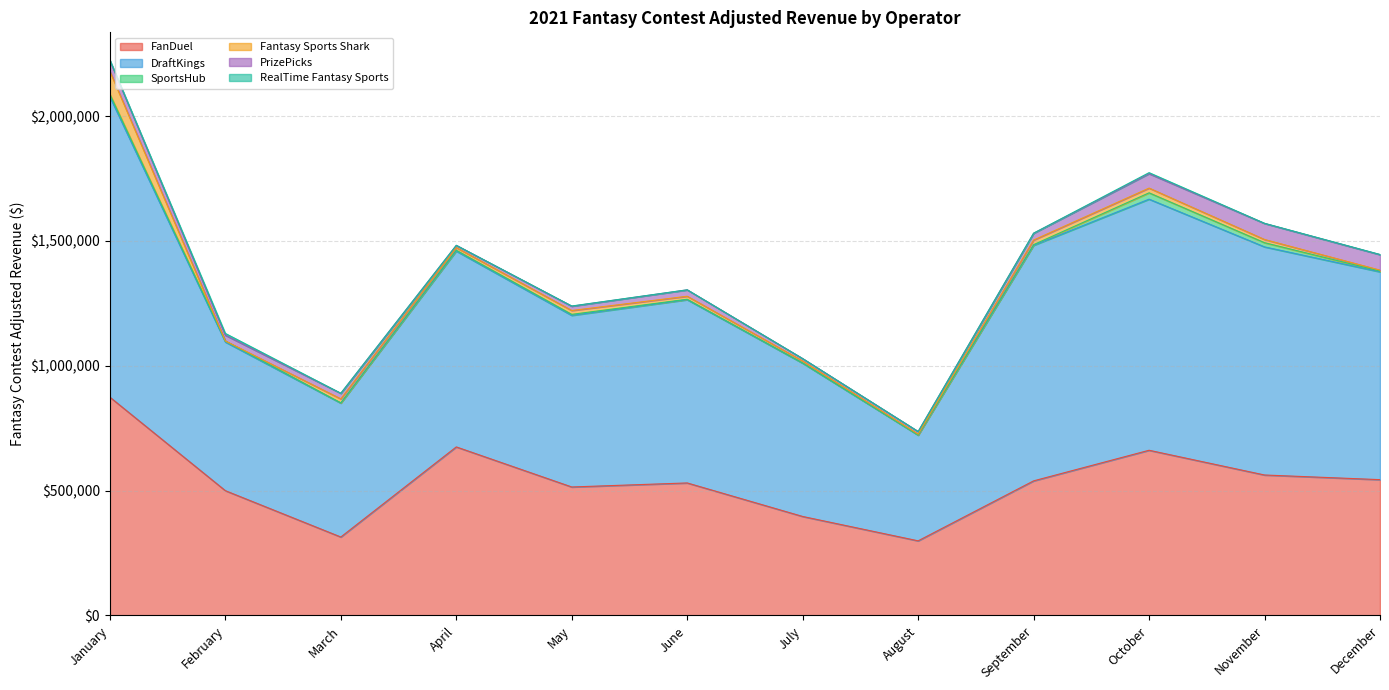

At how many categories does at least one series exceed 942454?

3